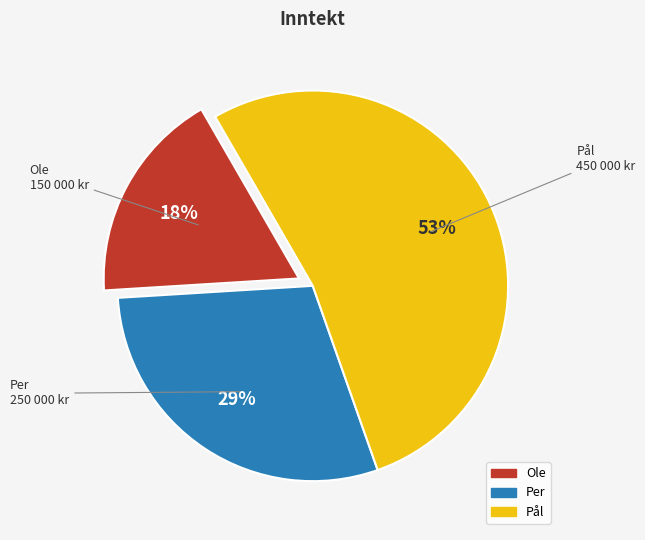

Rank the categories by value from highest to lowest.

Pål, Per, Ole